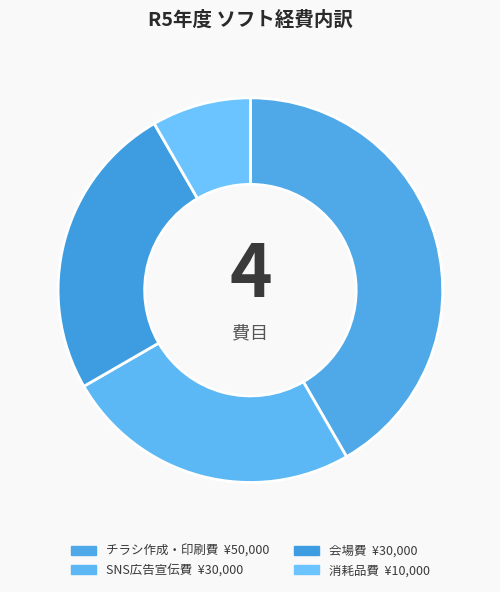

Combined, what portion of the pie is チラシ作成・印刷費 and SNS広告宣伝費?

66.7%